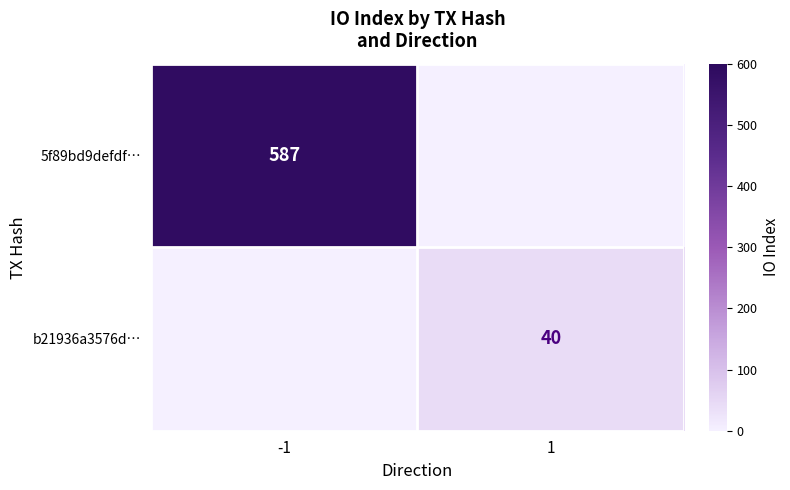

At which category is the sum across all series the highest?

-1